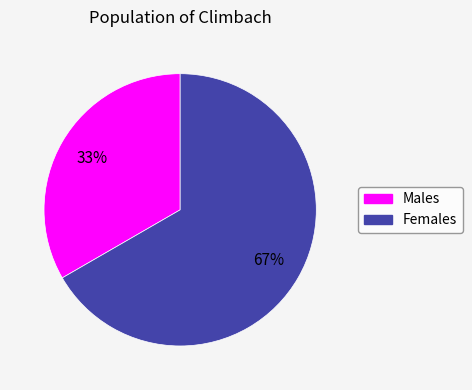

Does any single category account for the majority?

Yes